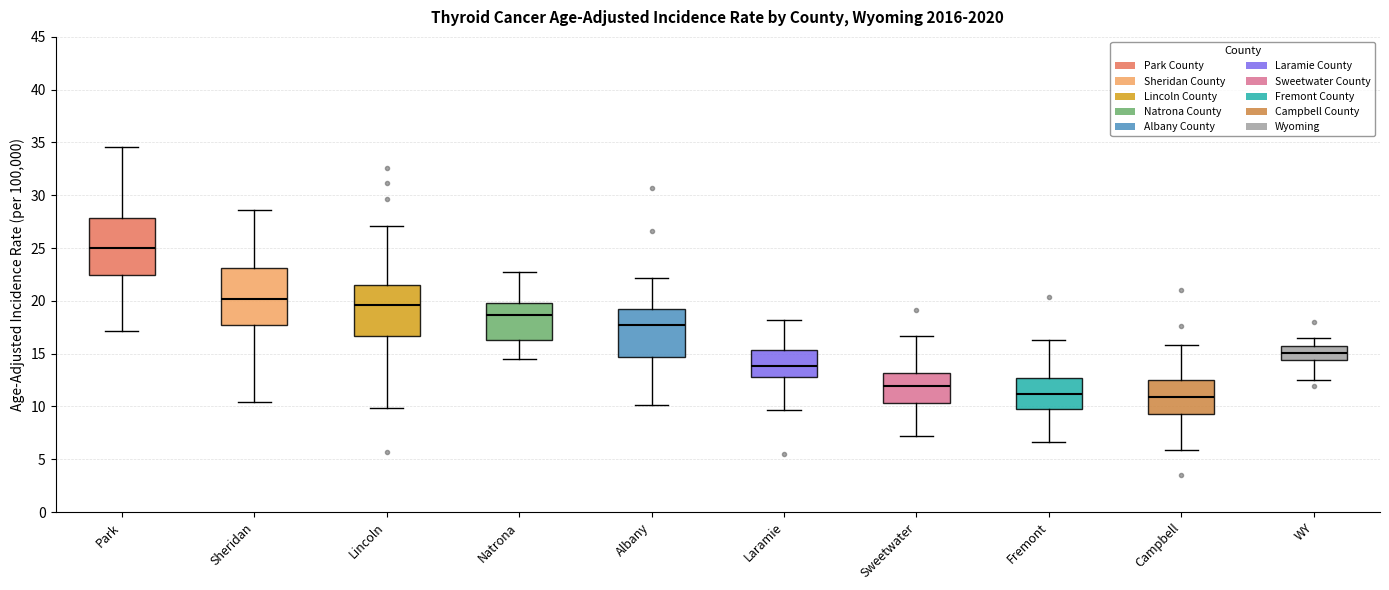

Reading left to right, read every box against the y-axis: the position of its median line, the range the box covers, and the ends of its whiskers. The values are not printed on the chart, so give them approximately, as read against the axis.

Park: median 25.0, box 22.5 to 28.0, whiskers 17.0 to 34.5
Sheridan: median 20.0, box 17.5 to 23.0, whiskers 10.5 to 28.5
Lincoln: median 19.5, box 16.5 to 21.5, whiskers 10.0 to 27.0
Natrona: median 18.5, box 16.5 to 20.0, whiskers 14.5 to 22.5
Albany: median 17.5, box 14.5 to 19.0, whiskers 10.0 to 22.0
Laramie: median 14.0, box 13.0 to 15.5, whiskers 9.5 to 18.0
Sweetwater: median 12.0, box 10.5 to 13.0, whiskers 7.0 to 16.5
Fremont: median 11.0, box 9.5 to 12.5, whiskers 6.5 to 16.5
Campbell: median 11.0, box 9.5 to 12.5, whiskers 6.0 to 16.0
WY: median 15.0, box 14.5 to 15.5, whiskers 12.5 to 16.5